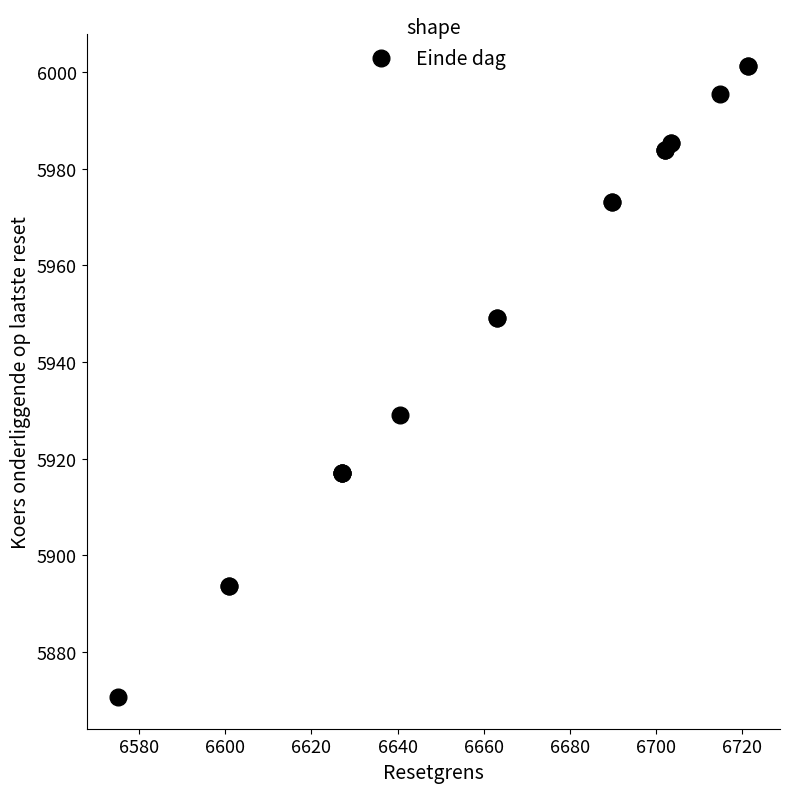

What Y value in the scatter plot is closest to 5935?

5929.0